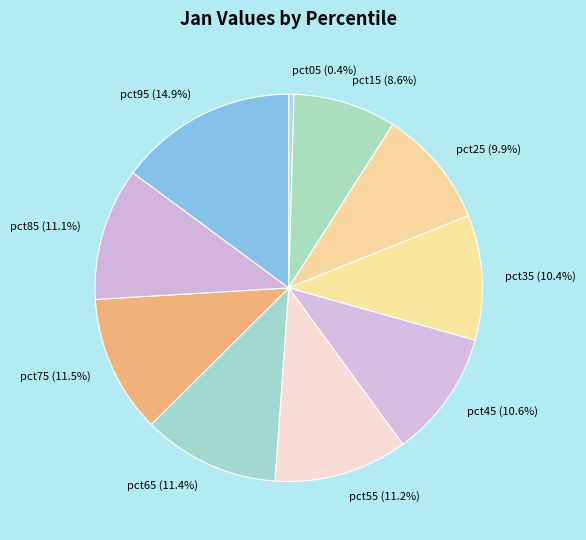

What percentage is NOT represented by pct65?

88.6%